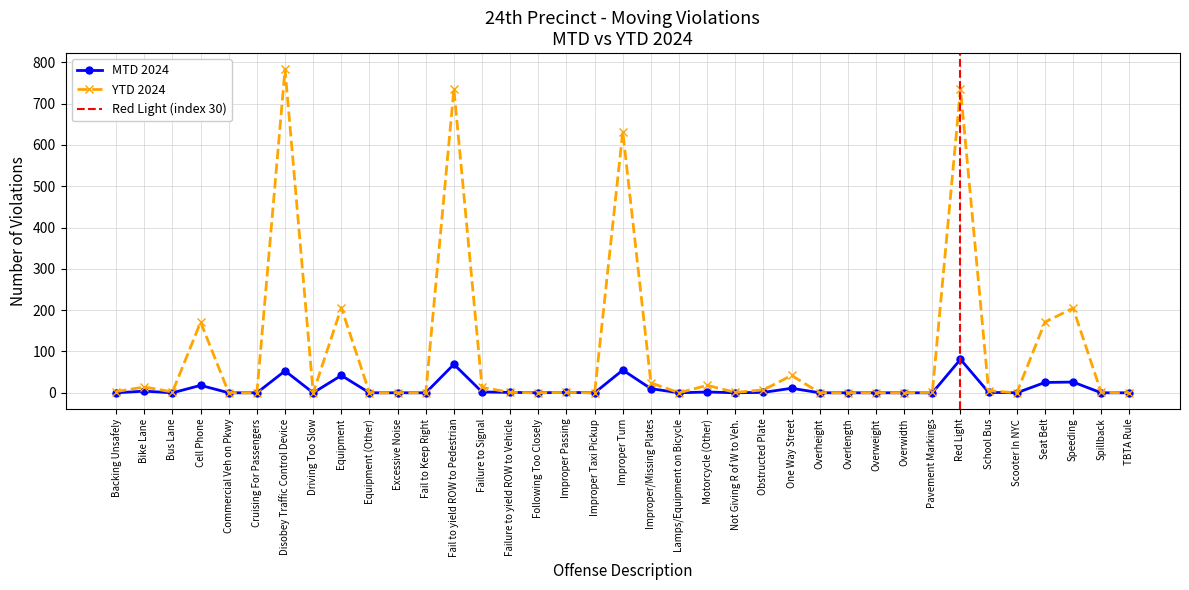

Rank the categories by MTD 2024 value from highest to lowest.

Red Light, Fail to yield ROW to Pedestrian, Improper Turn, Disobey Traffic Control Device, Equipment, Speeding, Seat Belt, Cell Phone, One Way Street, Improper/Missing Plates, Bike Lane, Failure to Signal, Motorcycle (Other), Failure to yield ROW to Vehicle, Improper Passing, Obstructed Plate, School Bus, Backing Unsafely, Bus Lane, Commercial Veh on Pkwy, Cruising For Passengers, Driving Too Slow, Equipment (Other), Excessive Noise, Fail to Keep Right, Following Too Closely, Improper Taxi Pickup, Lamps/Equipment on Bicycle, Not Giving R of W to Veh., Overheight, Overlength, Overweight, Overwidth, Pavement Markings, Scooter In NYC, Spillback, TBTA Rule